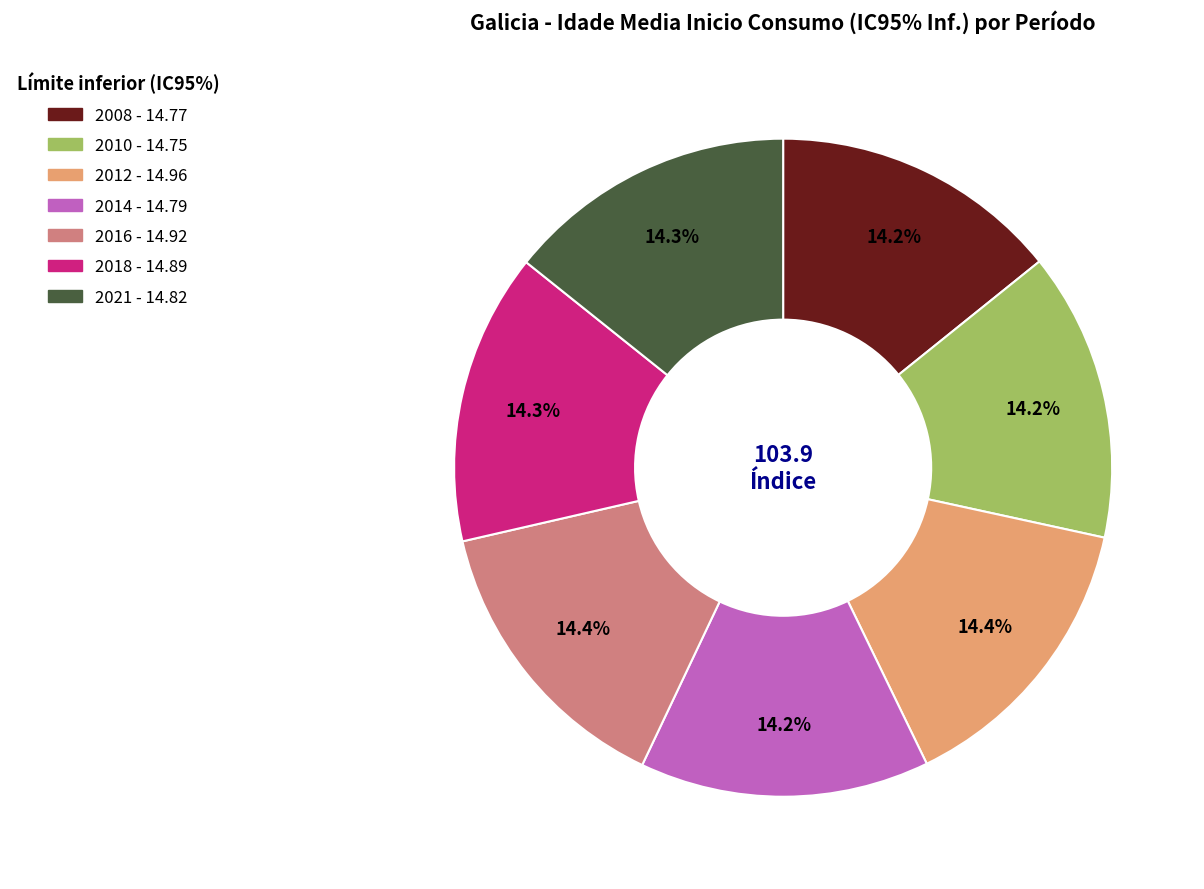

How many slices are in this pie chart?

7